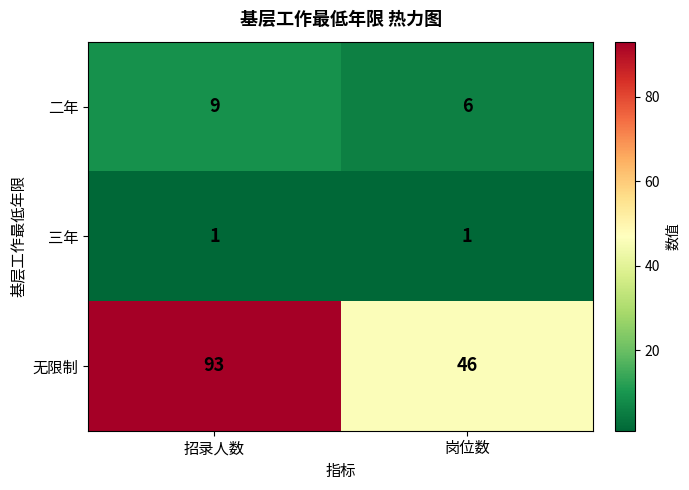

True or false: 二年 has a value of 6 at 岗位数.

True